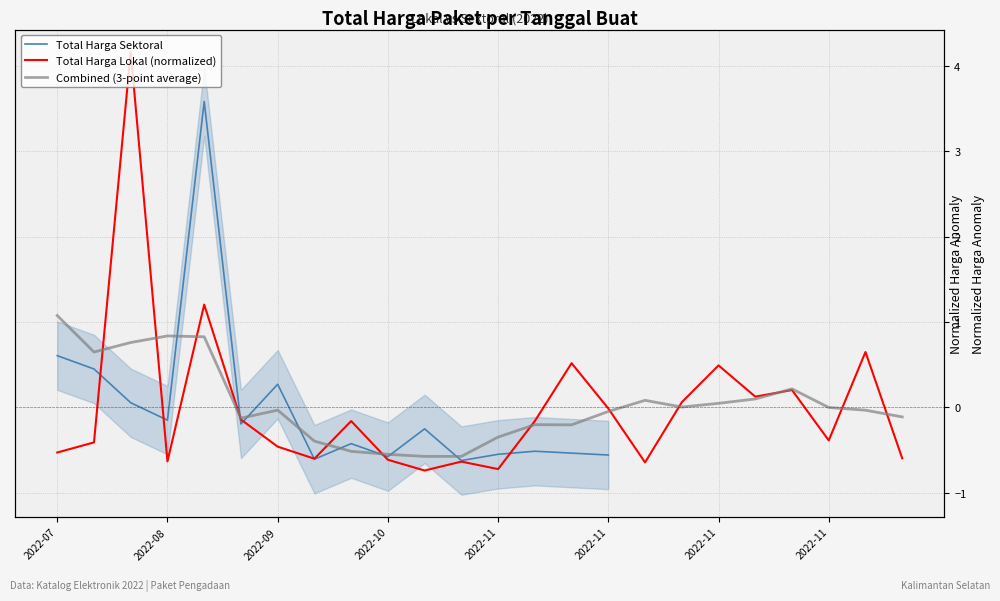

Which series has the largest range (max minus min)?

Total Harga Lokal (normalized)